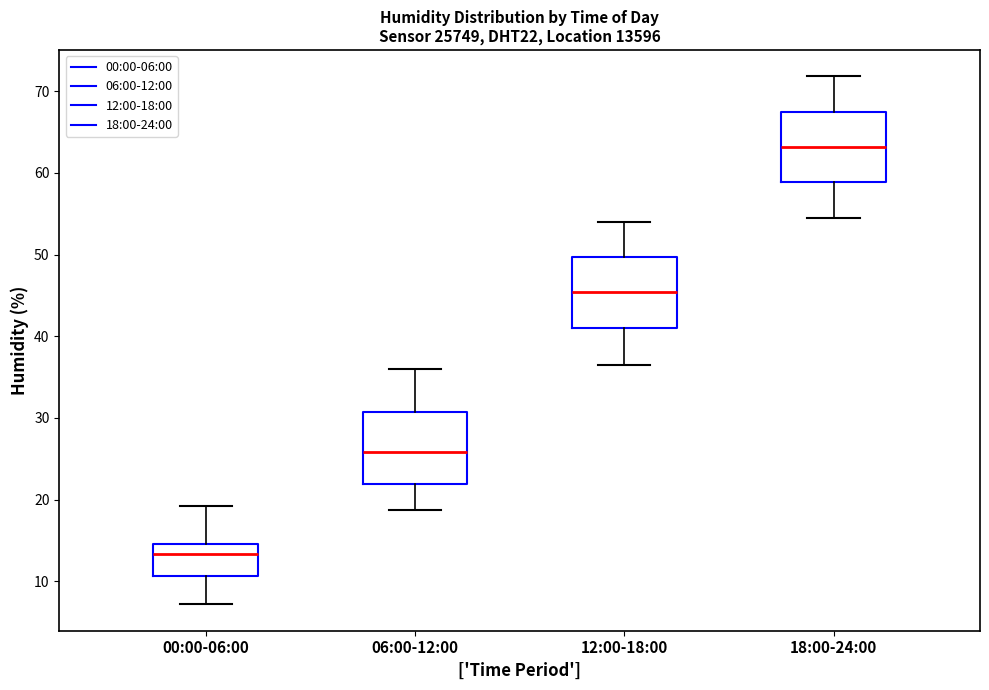

Where does the lower whisker of the box for 18:00-24:00 end on the y-axis? The values are not printed on the chart, so give them approximately, as read against the axis.

55